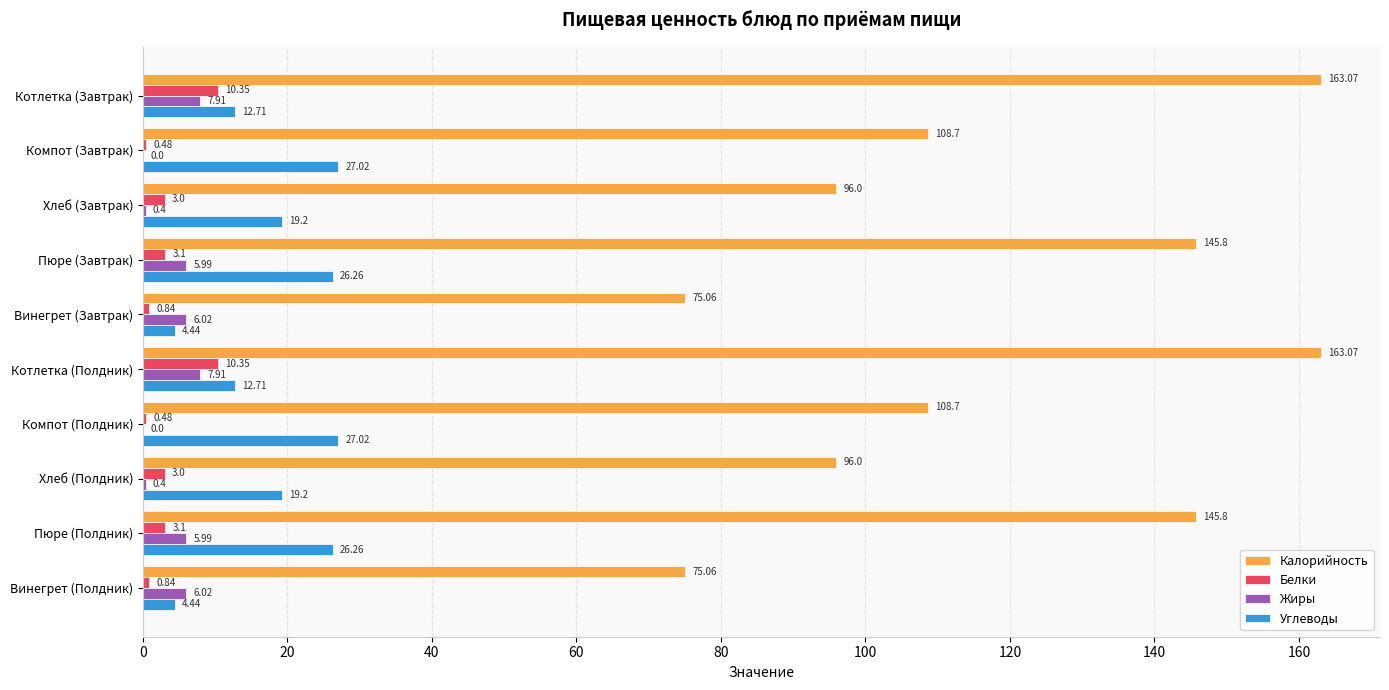

What is the sum of the Углеводы values at Компот (Полдник) and Винегрет (Завтрак)?

31.5